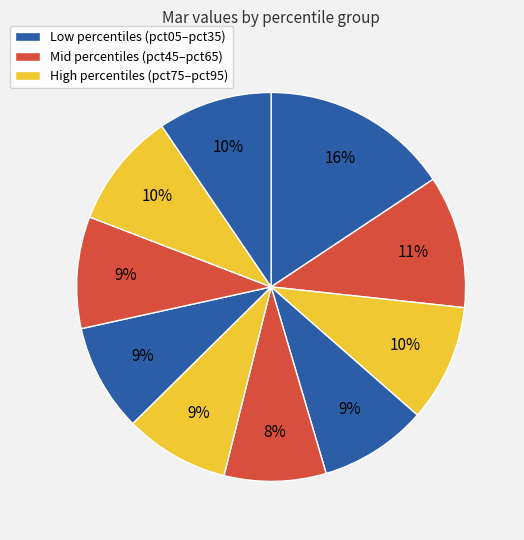

How many segments does this pie chart have?

10